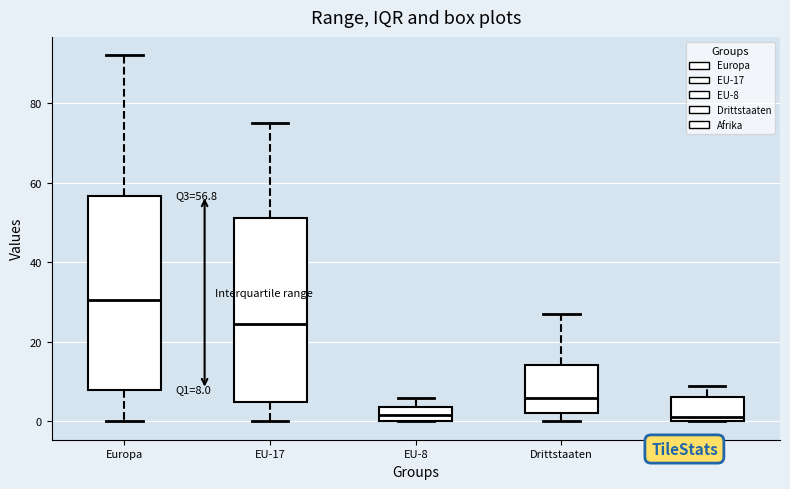

Which box is the tallest, from its lower edge to its upper edge?

Europa